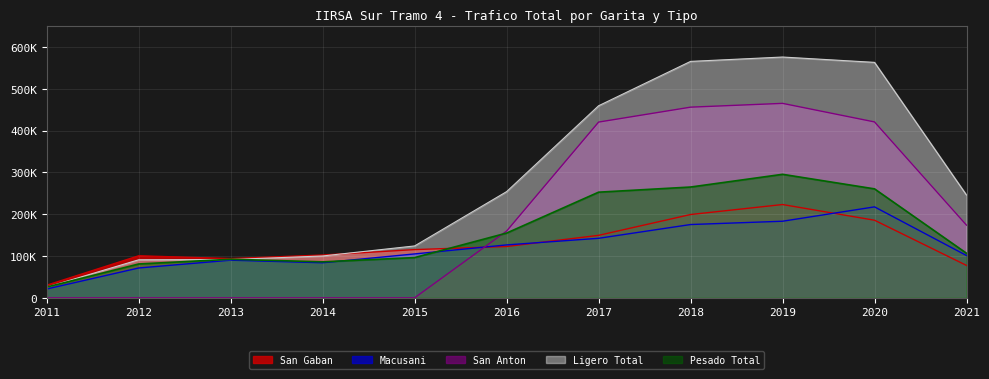

In San Gaban, how many points are lower than both neighbors (excluding endpoints)?

1